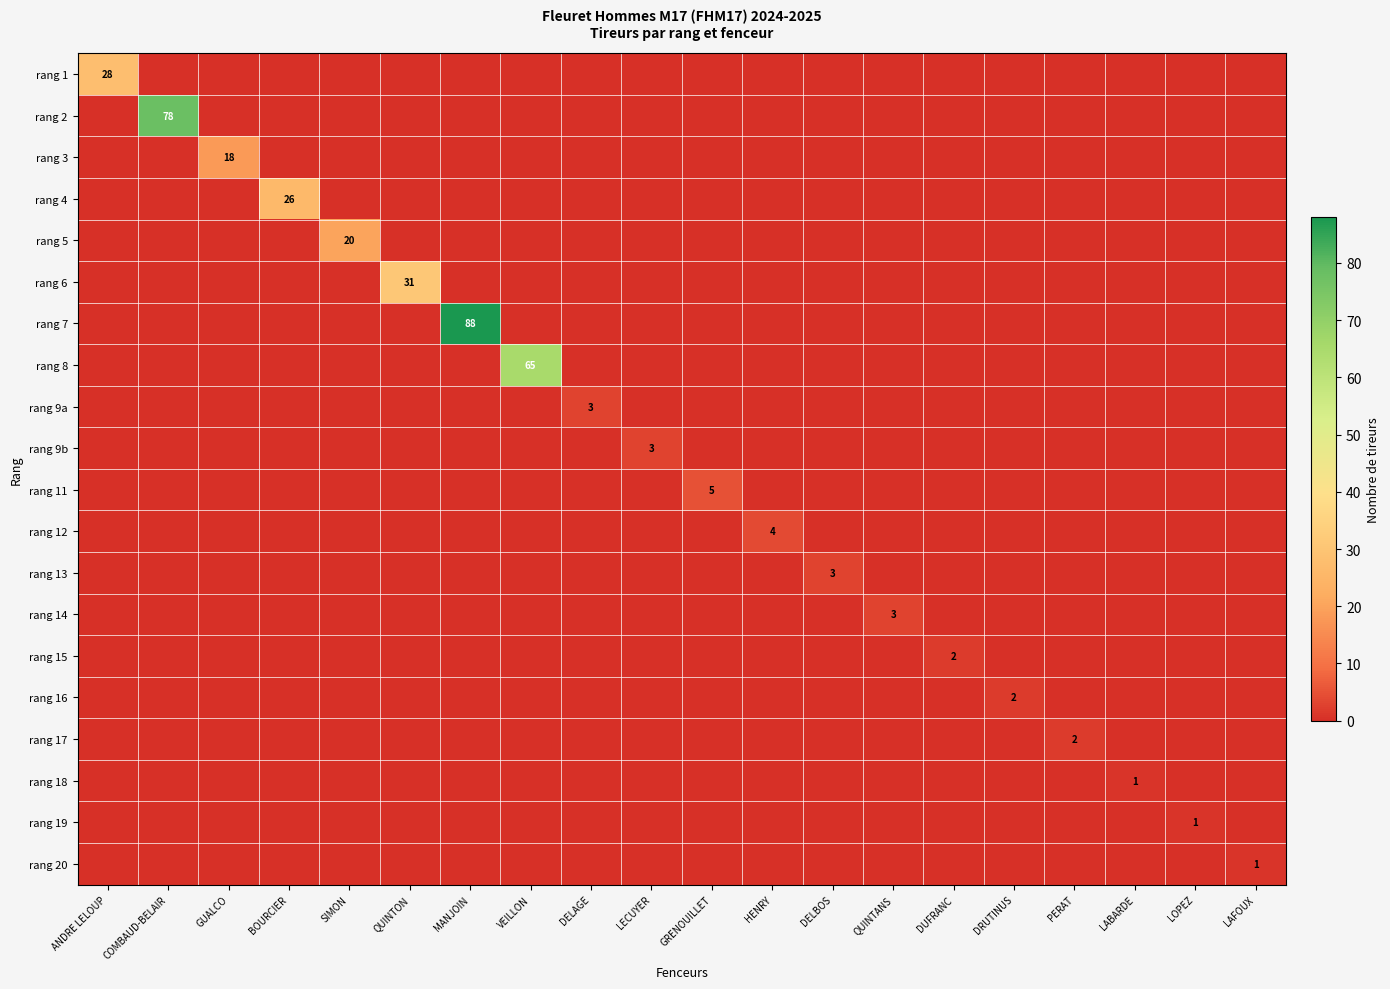

True or false: rang 9a has a value of 3 at DELAGE.

True